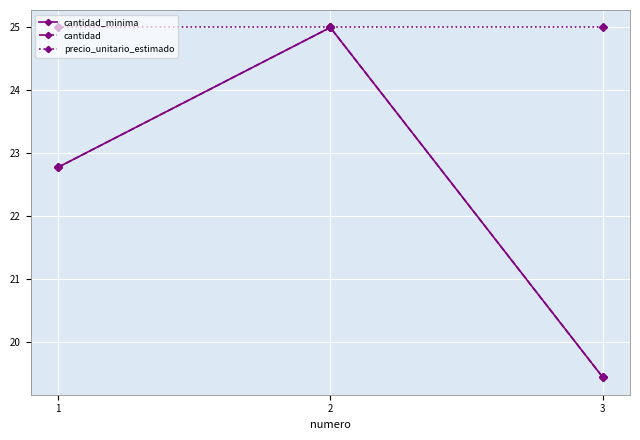

Which has a higher value, 2 or 3?

2